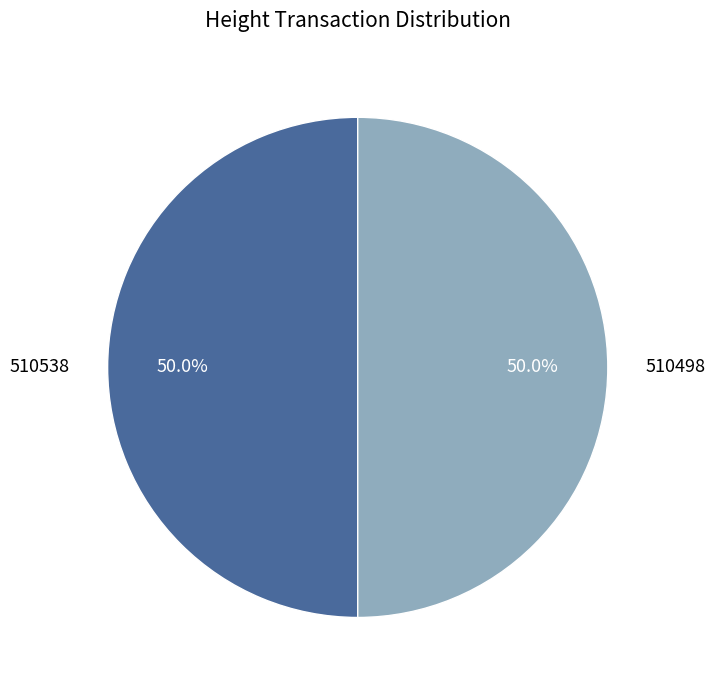

Combined, do 510538 and 510498 account for over 50%?

Yes